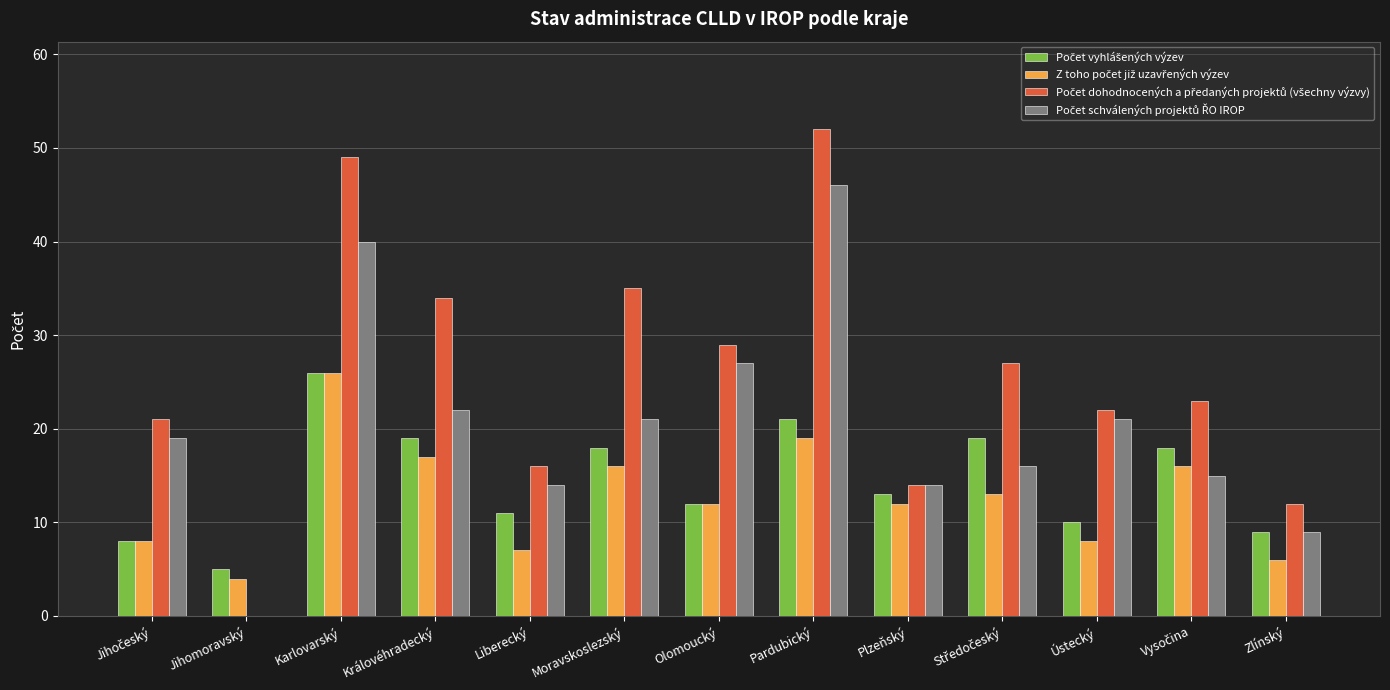

How many distinct data groups are displayed?

4